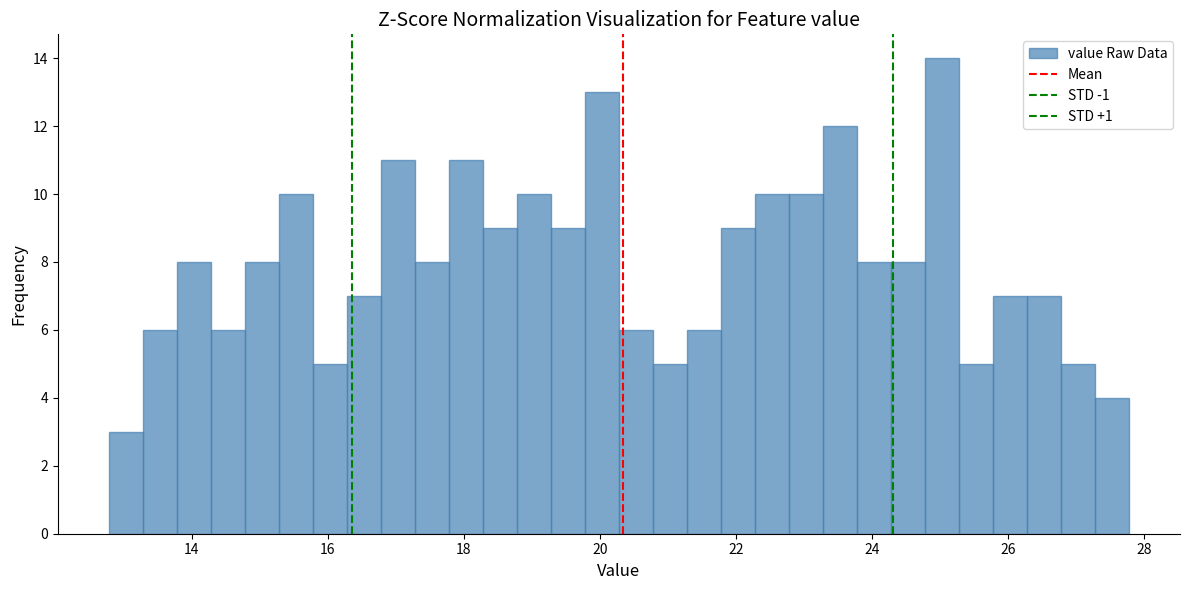

Read against the x-axis, roughly where is the centre of the tallest bar?

25.0